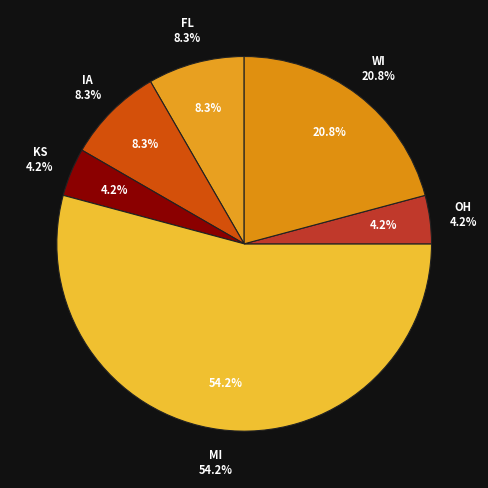

Is it true that MI is 54% of the pie?

True